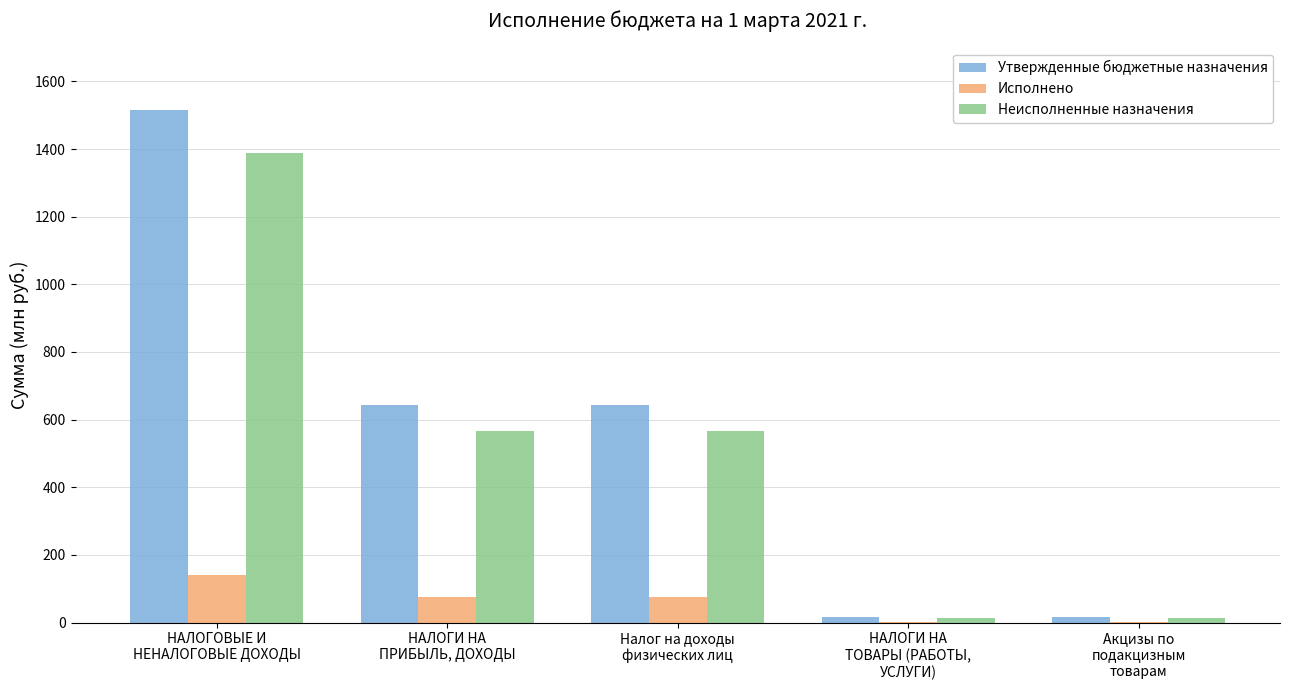

What is the highest value of the Неисполненные назначения series?

1389.4